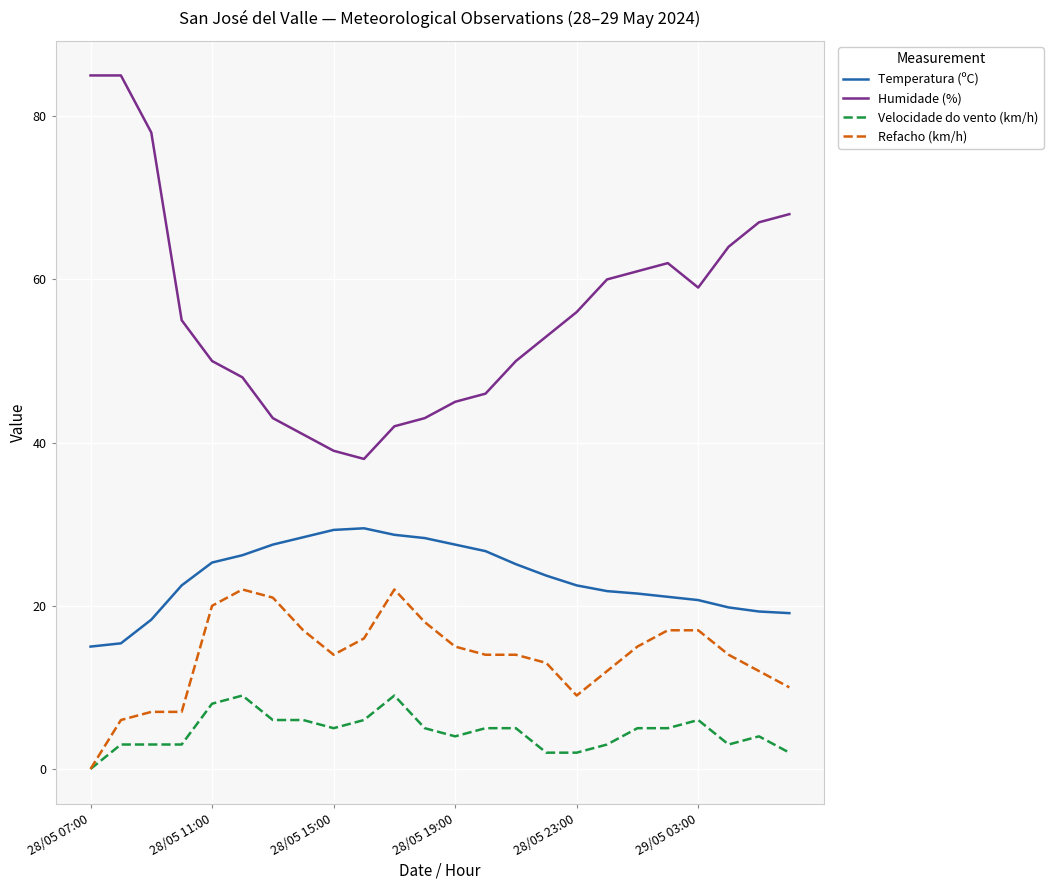

True or false: Humidade (%) and Refacho (km/h) intersect in this chart.

False